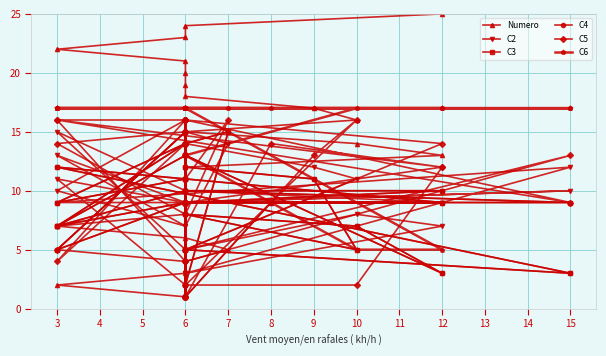

In C4, how many points are lower than both neighbors (excluding endpoints)?

10